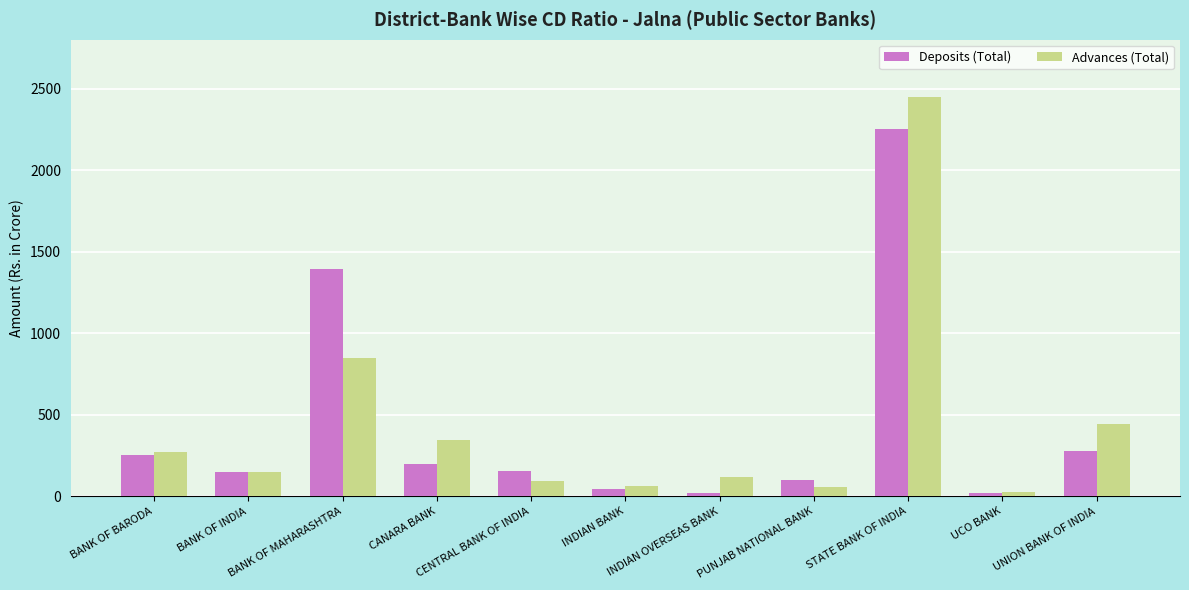

Rank the series by their maximum value, from highest to lowest.

Advances (Total), Deposits (Total)